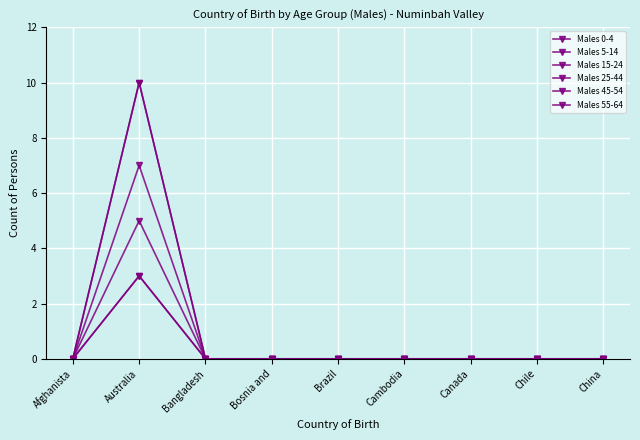

Is this an area chart (filled region under the line)?

No